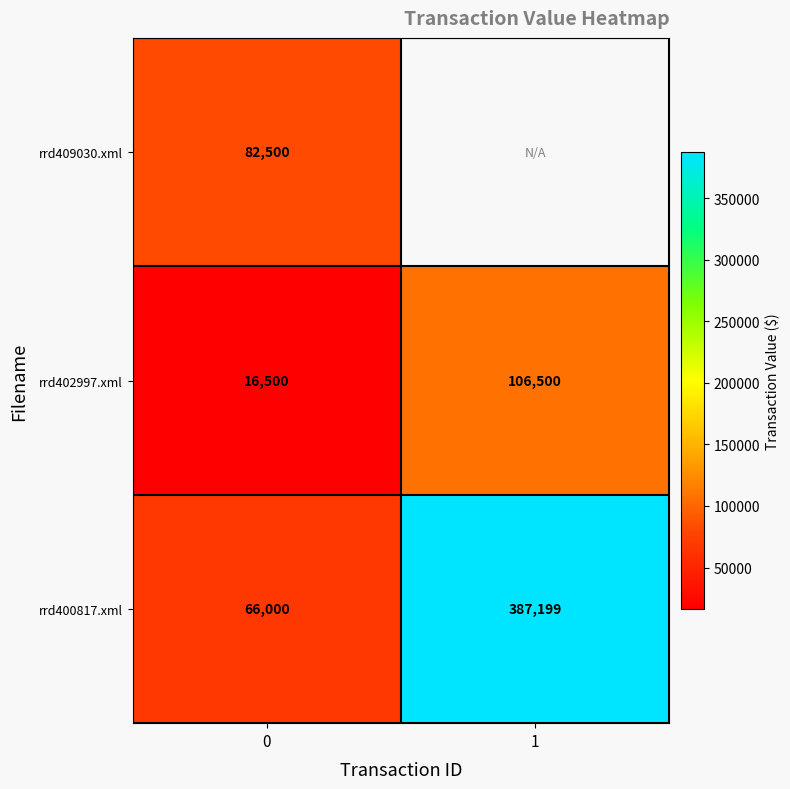

True or false: rrd402997.xml has a value of 53378.2 at 1.

False